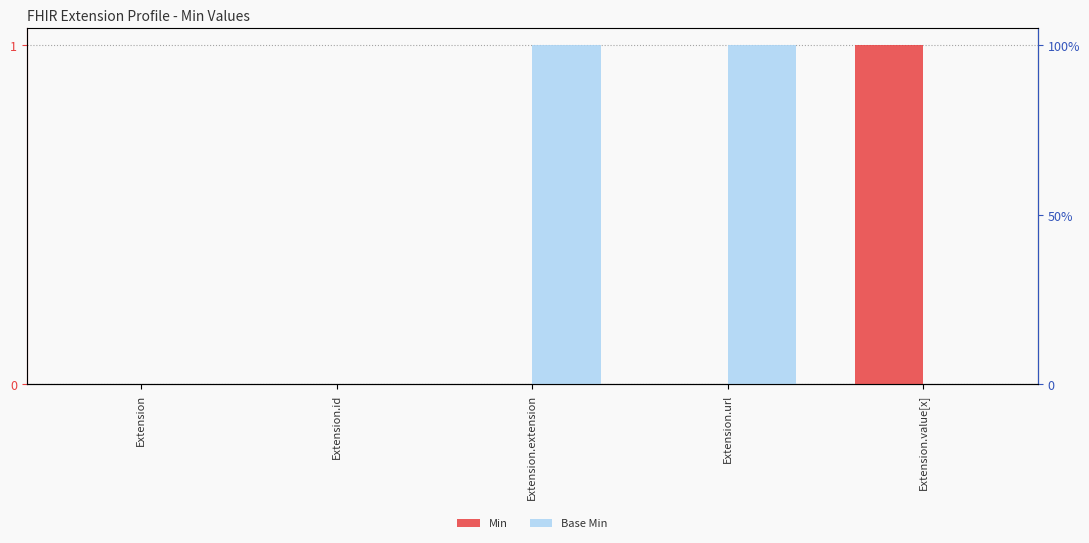

What are all the series names shown in the legend?

Min, Base Min